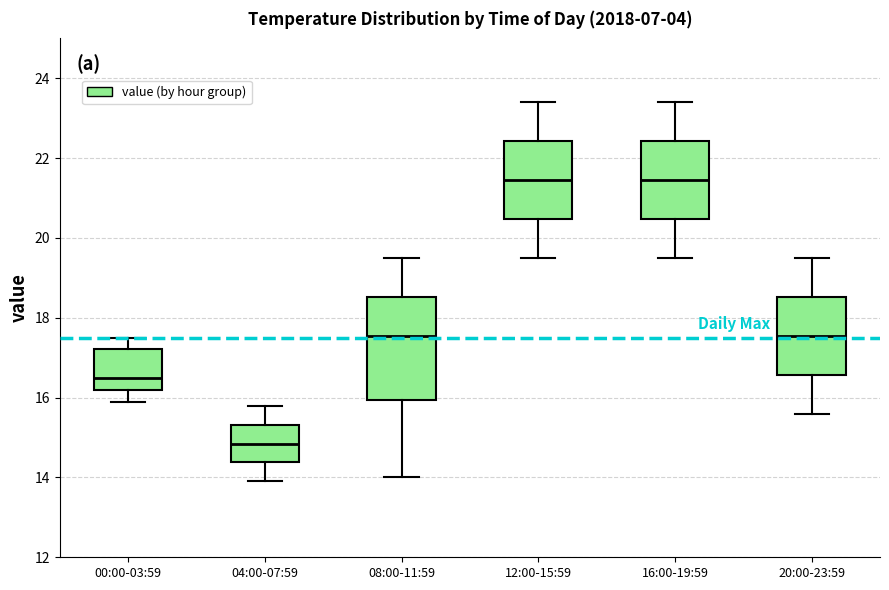

Comparing the boxes themselves (not the whiskers), which one is the tallest?

08:00-11:59